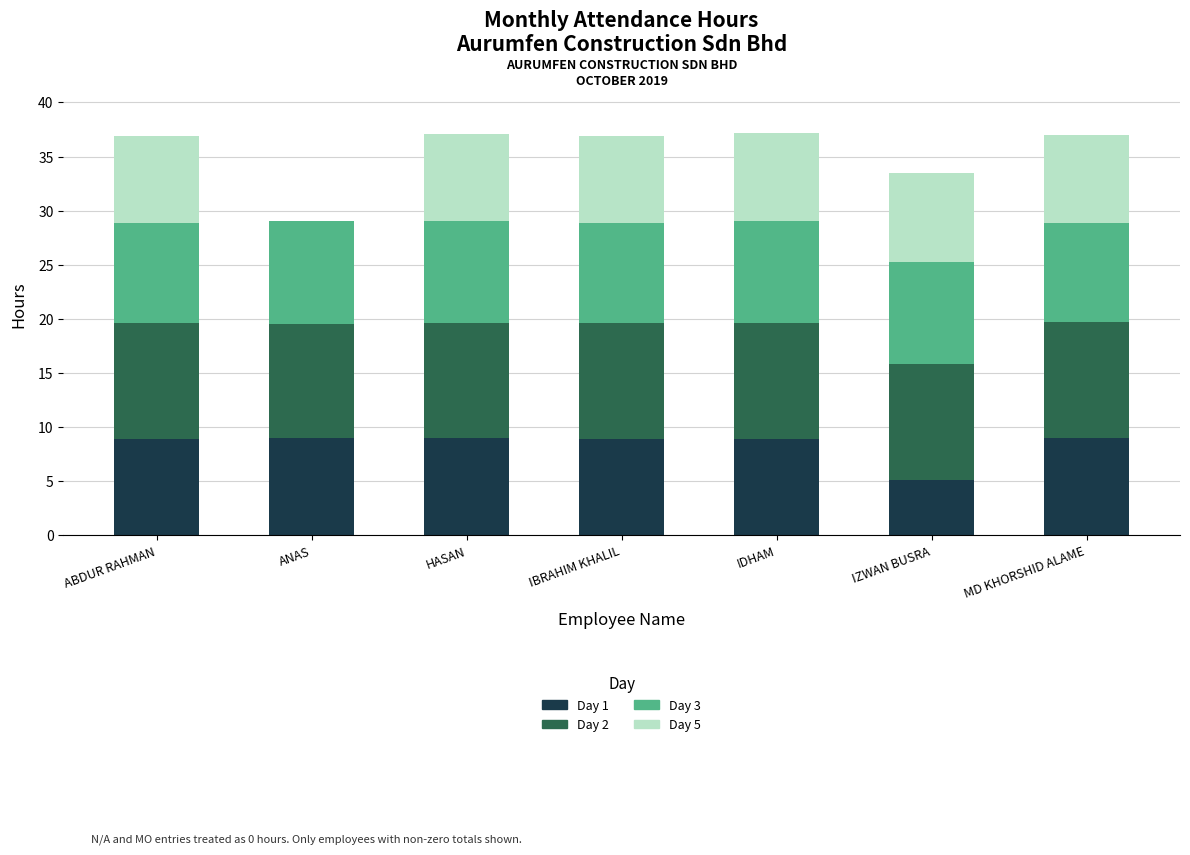

What is the sum of all Day 1 values?

58.8